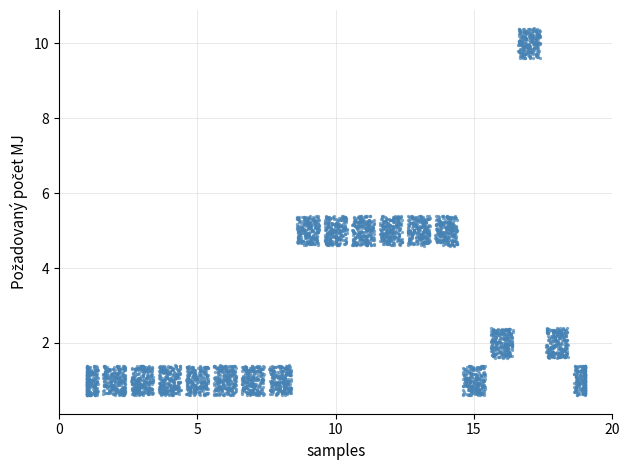

What is the range of Y values (max minus min)?

9.8